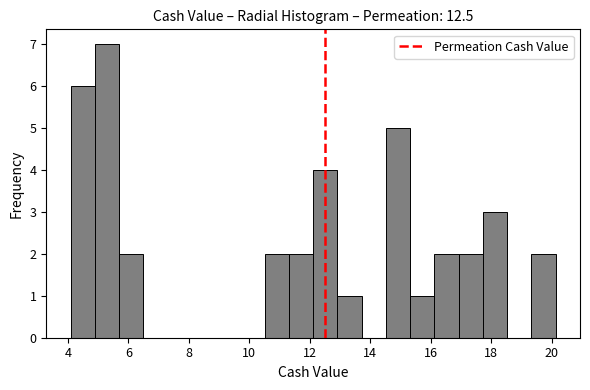

Over which range of the x-axis is the bar tallest?

4.8 to 5.6